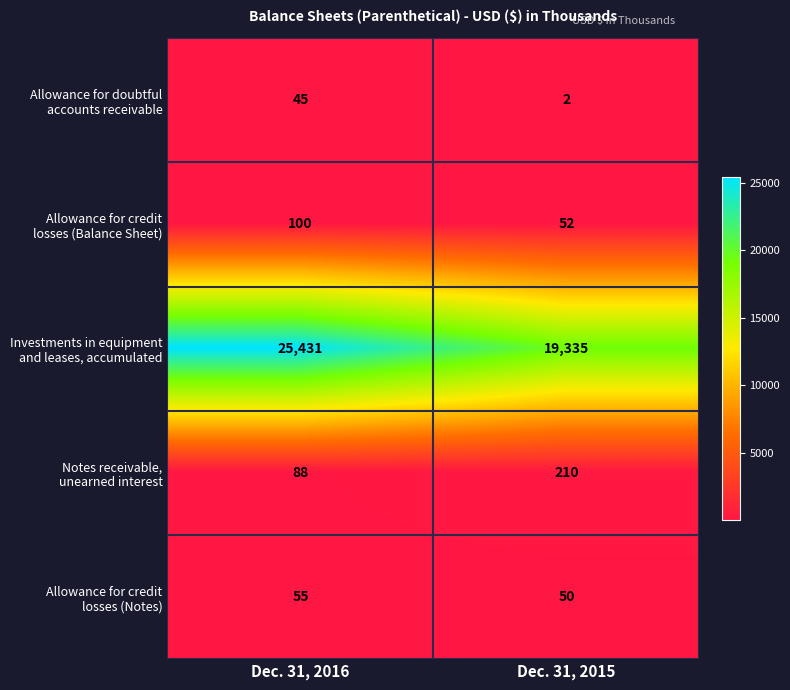

Which label corresponds to the smallest value in the chart?

Dec. 31, 2015